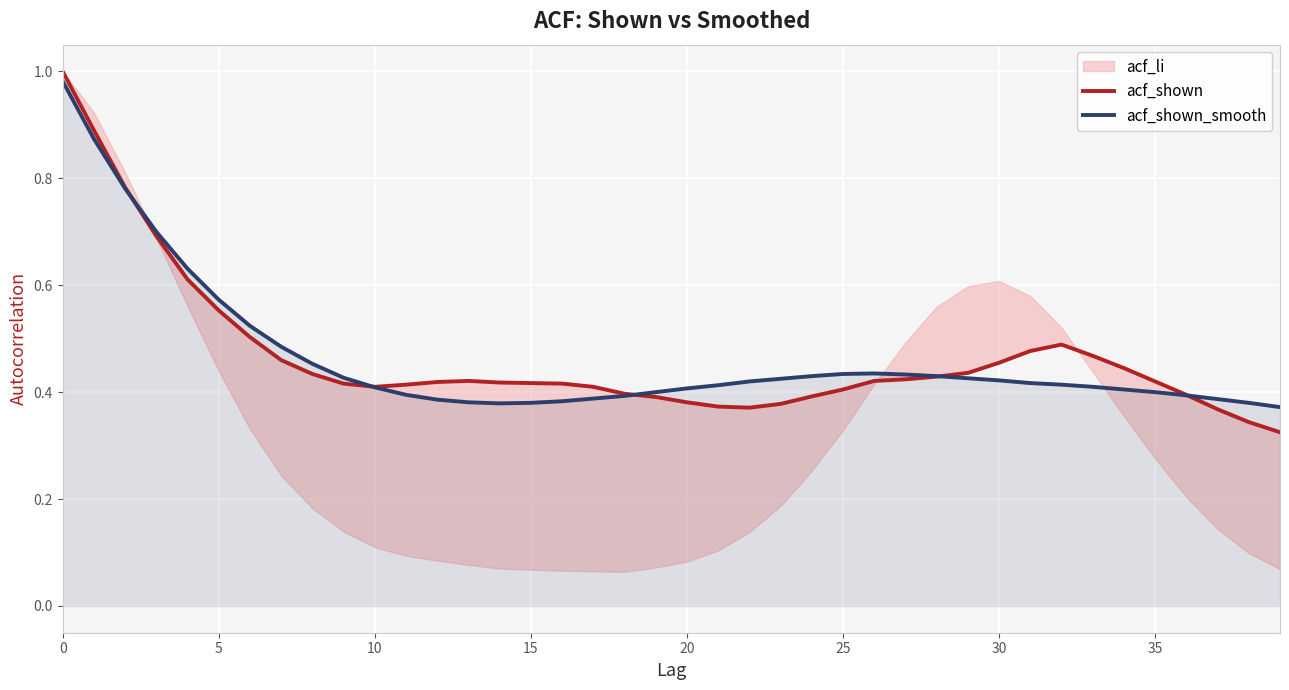

Reading left to right, transcribe all the data shown in this chart.

acf_shown: 1.0	0.9	0.8	0.7	0.6	0.6	0.5	0.5	0.4	0.4	0.4	0.4	0.4	0.4	0.4	0.4	0.4	0.4	0.4	0.4	0.4	0.4	0.4	0.4	0.4	0.4	0.4	0.4	0.4	0.4	0.5	0.5	0.5	0.5	0.4	0.4	0.4	0.4	0.3	0.3
acf_shown_smooth: 1.0	0.9	0.8	0.7	0.6	0.6	0.5	0.5	0.5	0.4	0.4	0.4	0.4	0.4	0.4	0.4	0.4	0.4	0.4	0.4	0.4	0.4	0.4	0.4	0.4	0.4	0.4	0.4	0.4	0.4	0.4	0.4	0.4	0.4	0.4	0.4	0.4	0.4	0.4	0.4